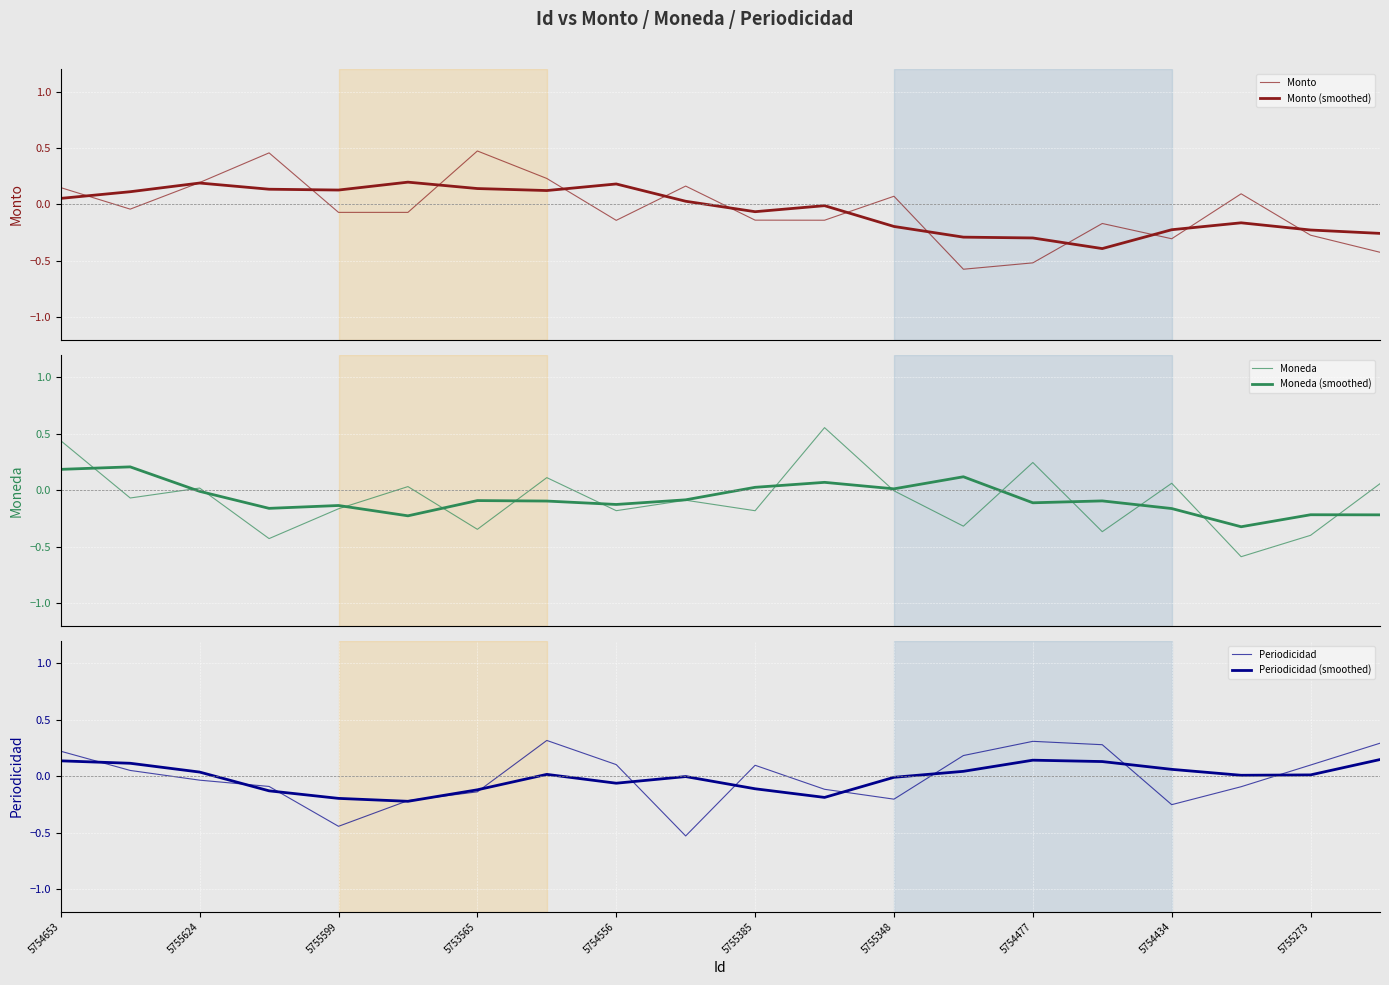

Does the chart display data point markers on the line(s)?

No